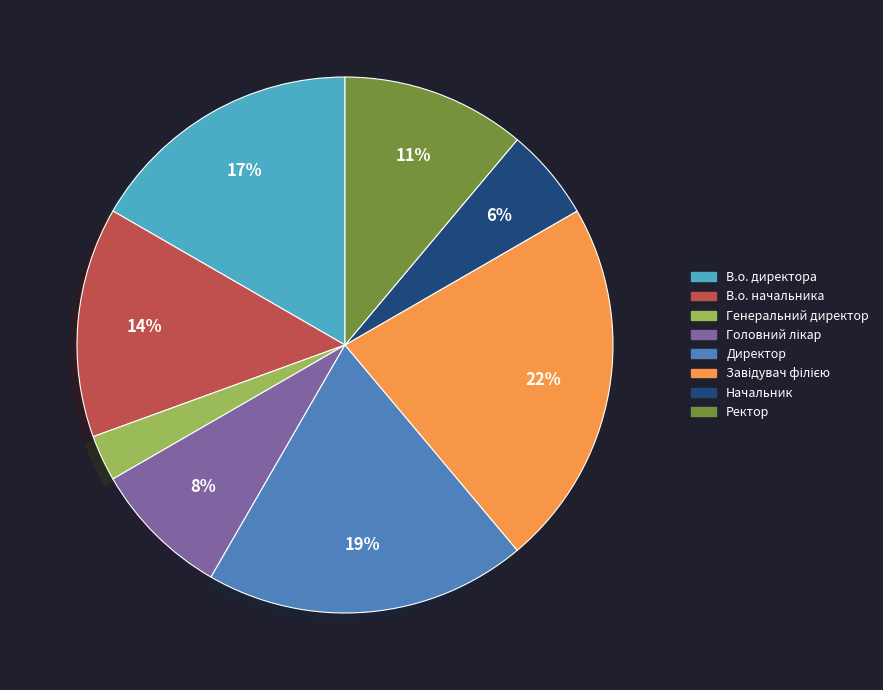

To the nearest percent, what is the combined percentage of Директор and В.о. начальника?

33%